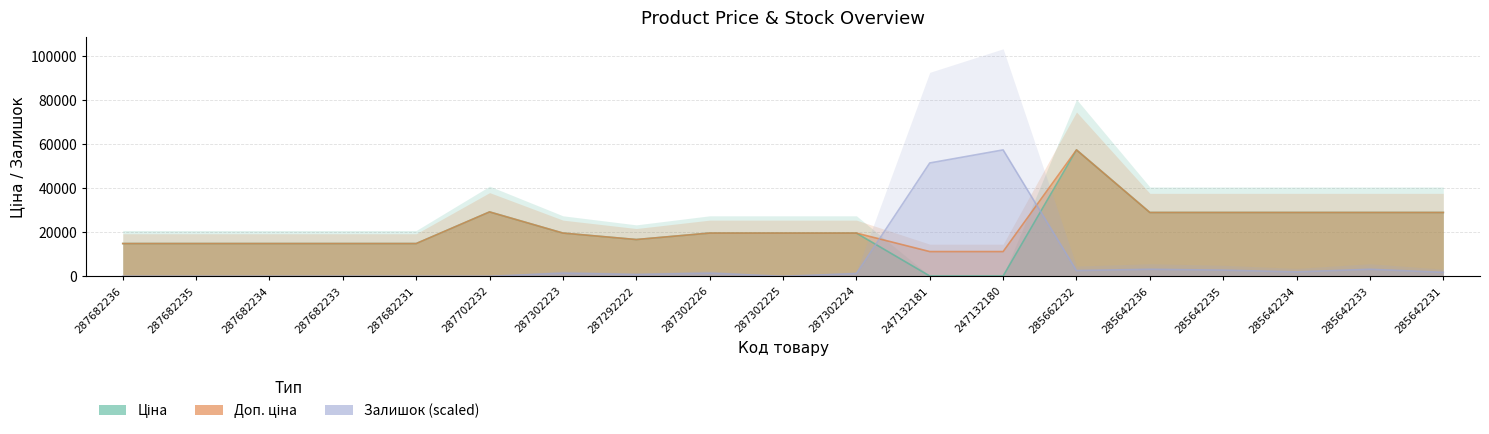

Rank the categories by Ціна value from highest to lowest.

285662232, 287702232, 285642236, 285642235, 285642234, 285642233, 285642231, 287302223, 287302226, 287302225, 287302224, 287292222, 287682236, 287682235, 287682234, 287682233, 287682231, 247132181, 247132180